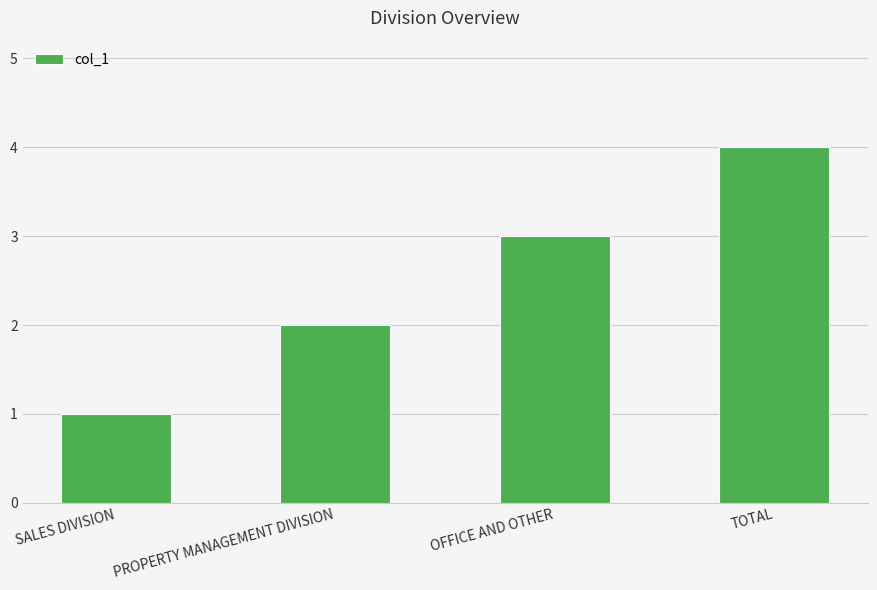

What is the approximate value at SALES DIVISION?

1